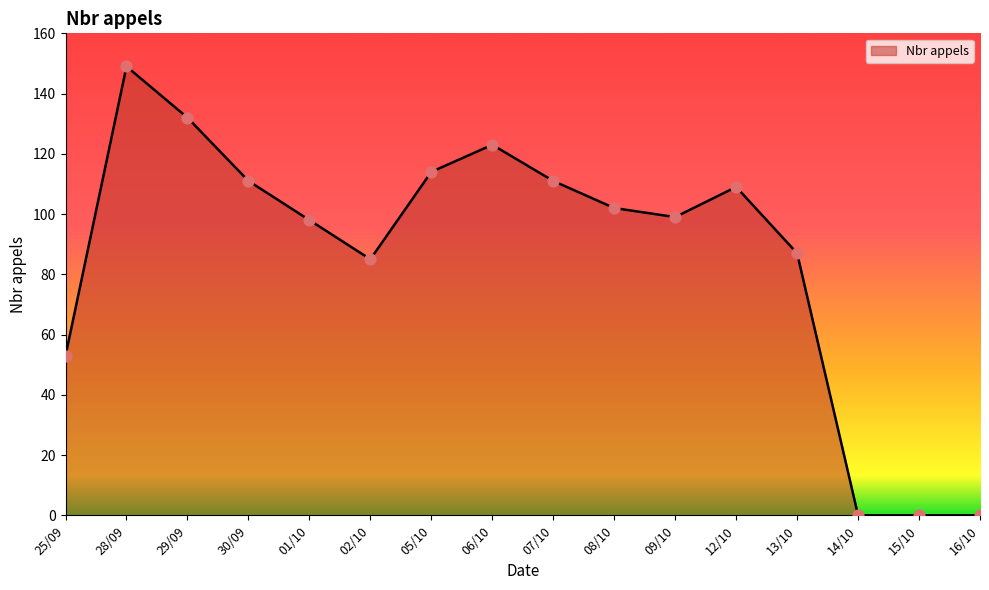

What is the ratio of the value at 06/10 to the value at 28/09?

0.8